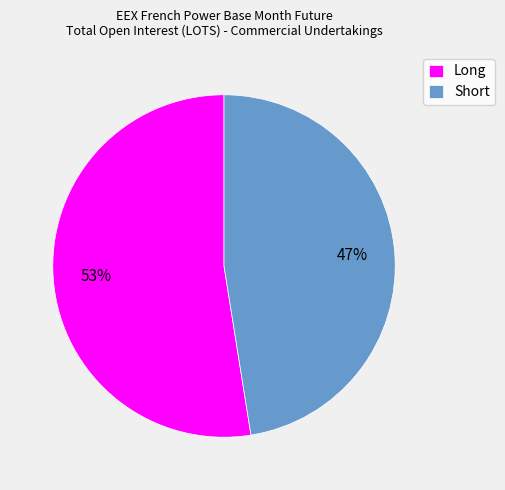

Is the sum of Long and Short greater than half?

Yes